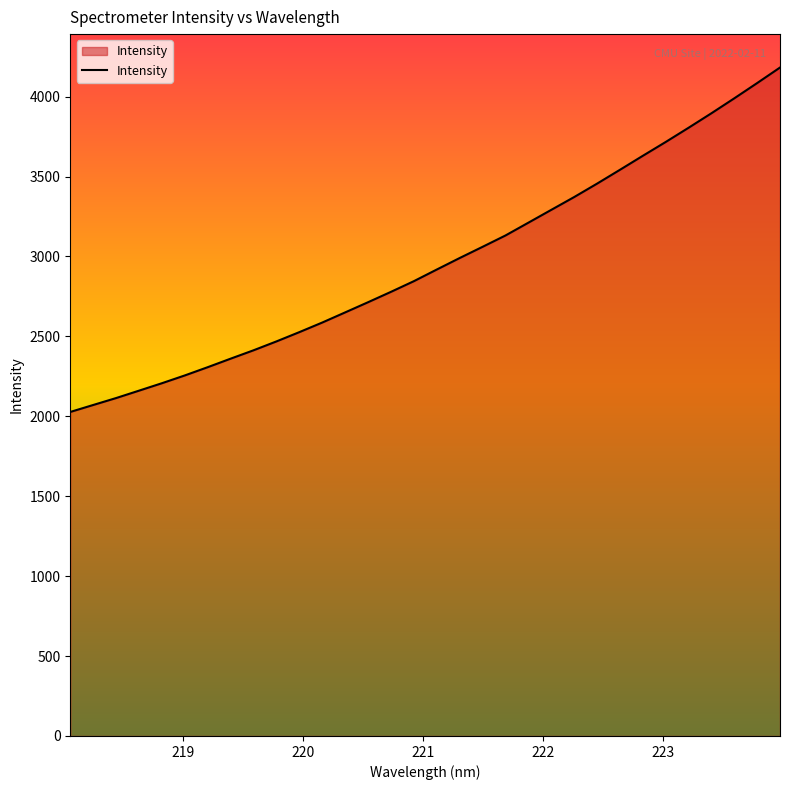

What is the difference between the maximum and minimum values?

2154.8